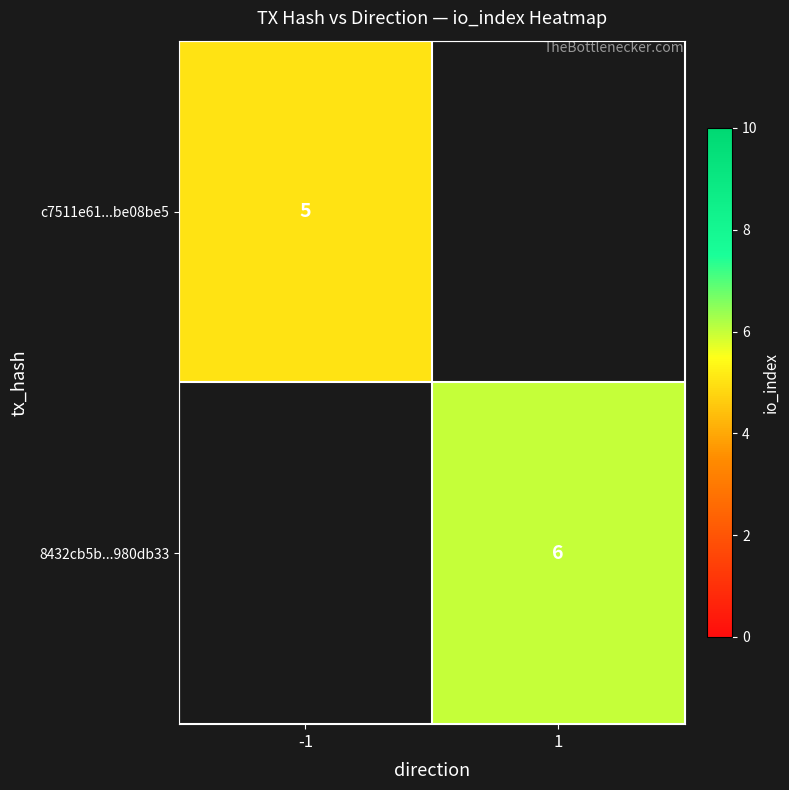

True or false: c7511e61...be08be5 has a value of 5 at -1.

True